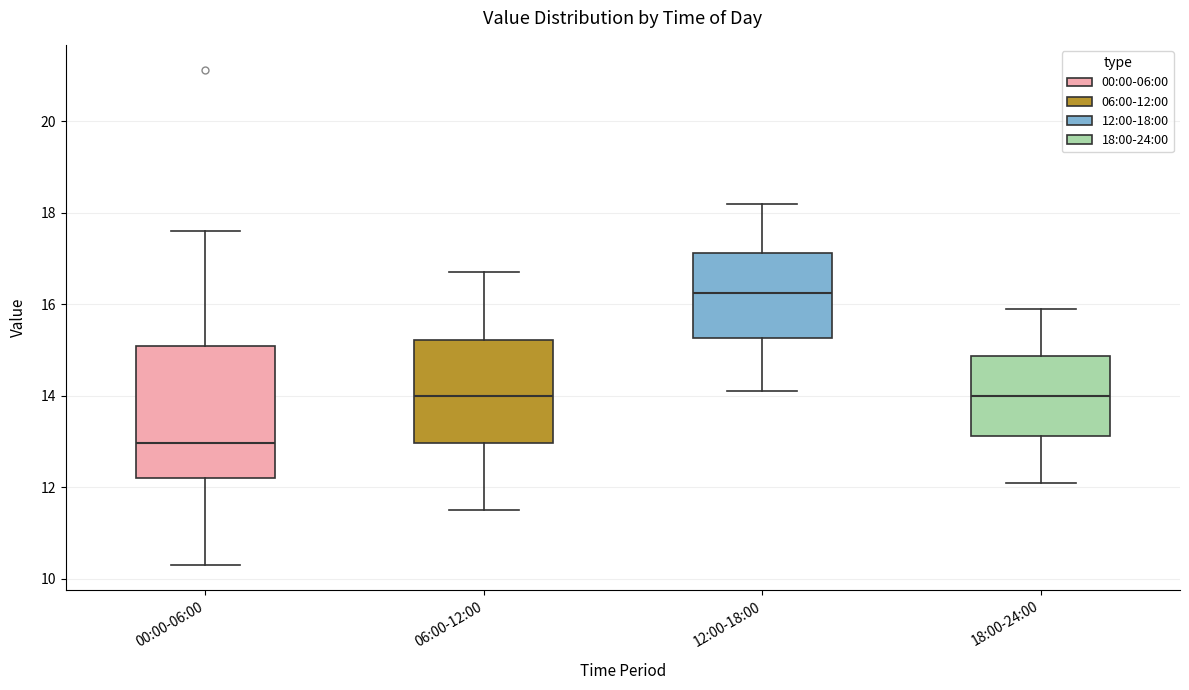

Reading left to right, read every box against the y-axis: the position of its median line, the range the box covers, and the ends of its whiskers. The values are not printed on the chart, so give them approximately, as read against the axis.

00:00-06:00: median 13.0, box 12.2 to 15.0, whiskers 10.4 to 17.6
06:00-12:00: median 14.0, box 13.0 to 15.2, whiskers 11.6 to 16.8
12:00-18:00: median 16.2, box 15.2 to 17.2, whiskers 14.2 to 18.2
18:00-24:00: median 14.0, box 13.2 to 14.8, whiskers 12.2 to 16.0